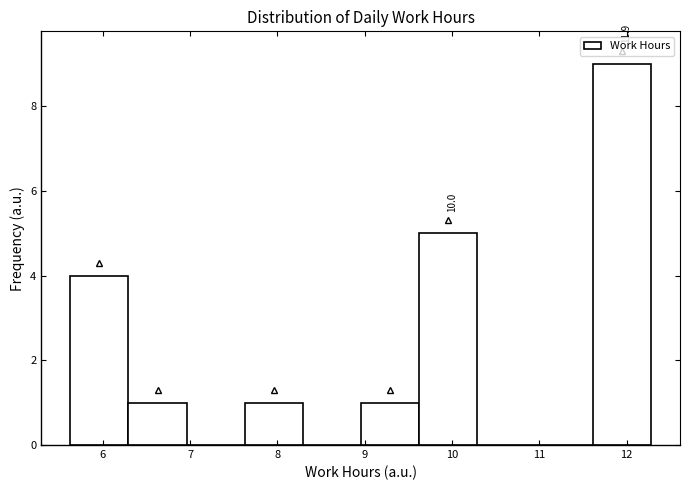

Over which range of the x-axis is the bar tallest?

11.6 to 12.3